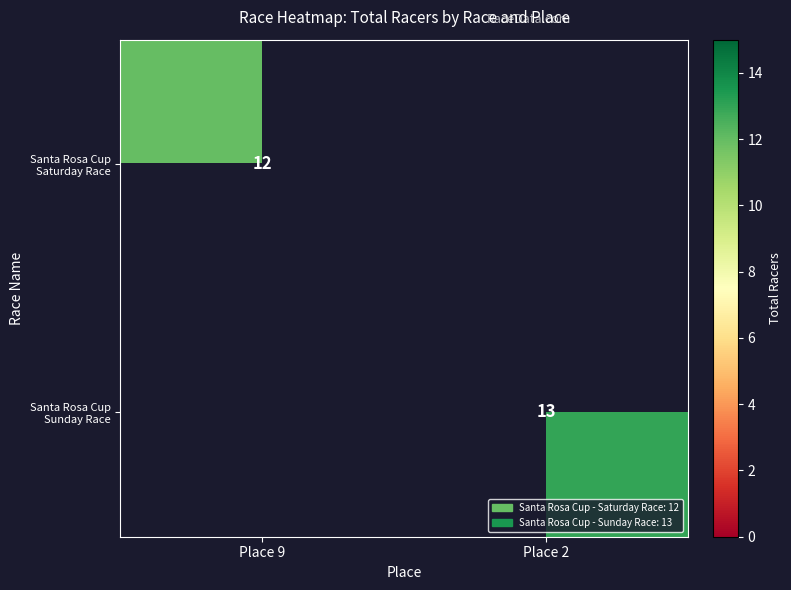

What is the greatest value displayed?

13.0